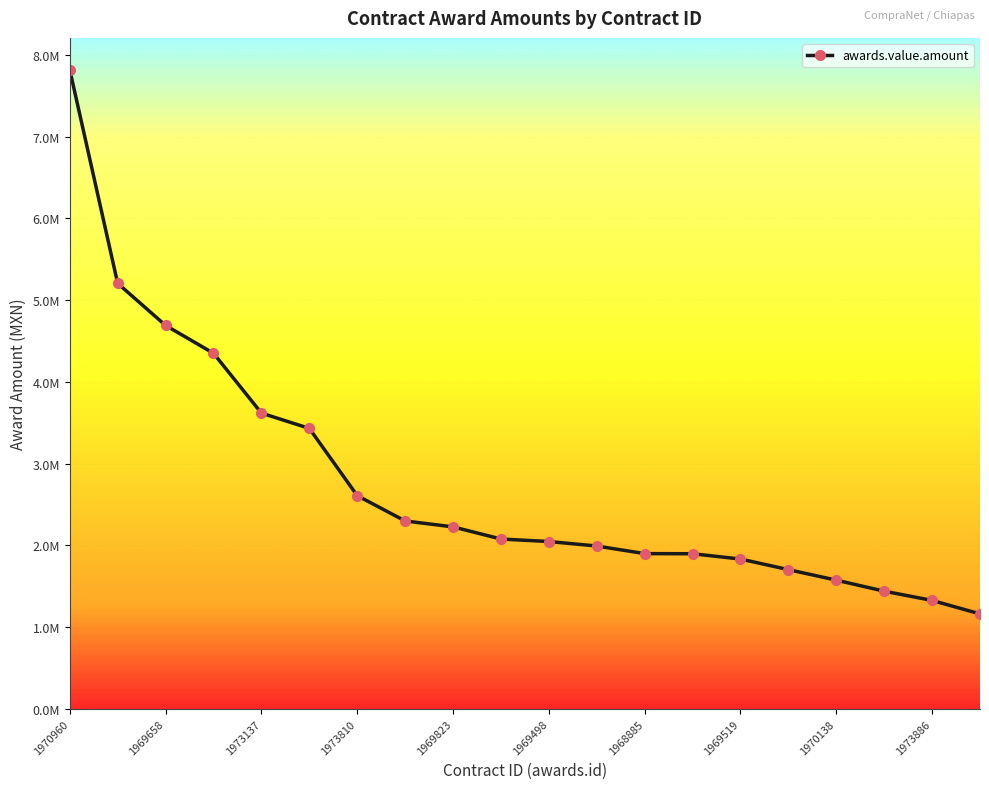

Does the chart have visible grid lines?

Yes